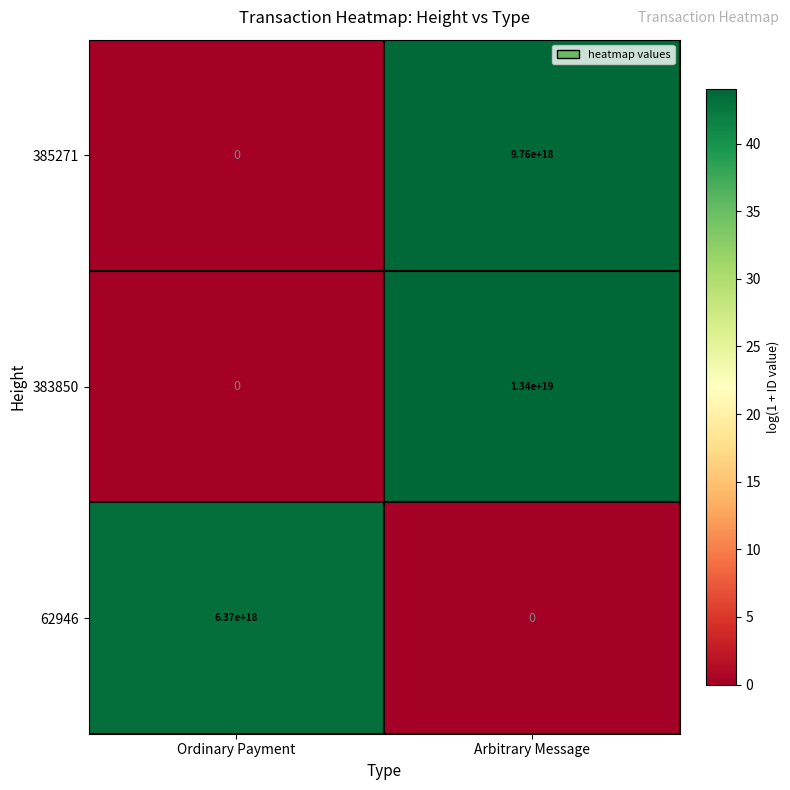

True or false: 62946 has a value of 0 at Arbitrary Message.

True